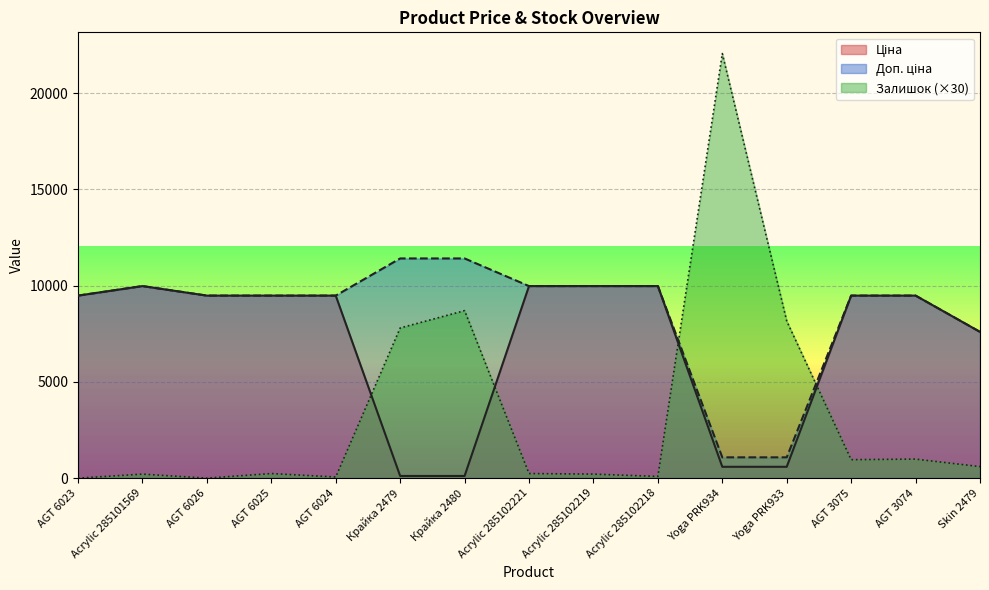

True or false: Ціна has a value of 9480.1 at AGT 6023.

True